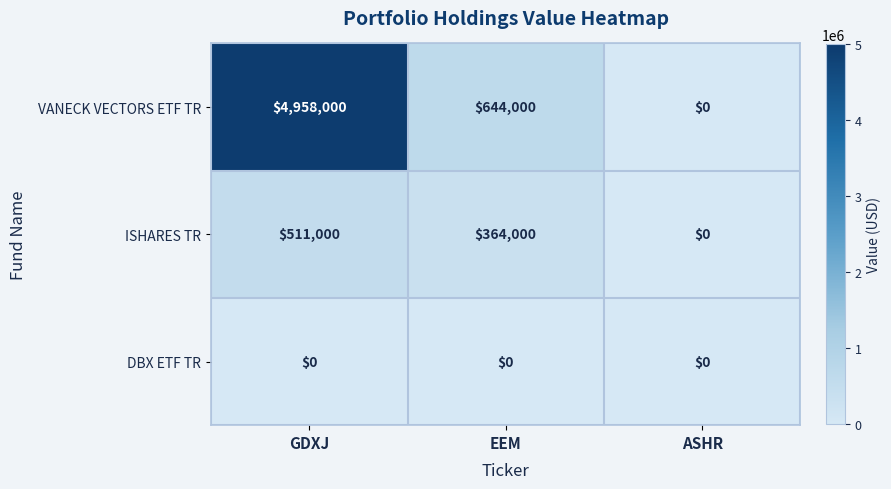

Is it true that VANECK VECTORS ETF TR equals 870491 at EEM?

False